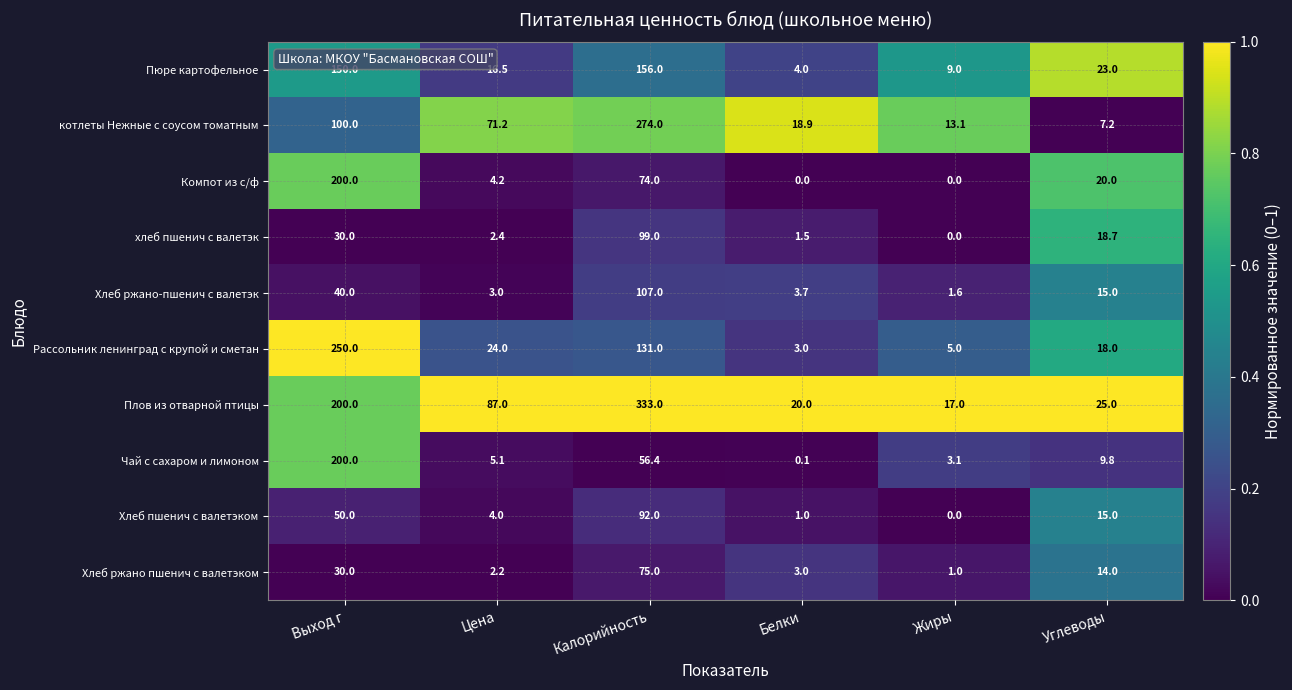

Which series has the largest total across all categories?

Плов из отварной птицы